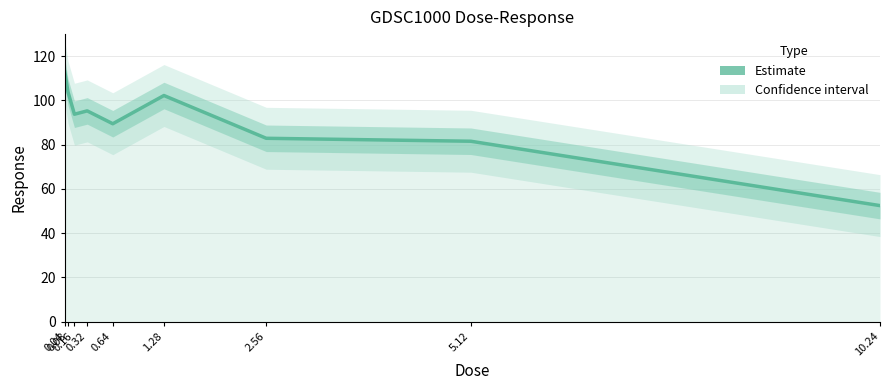

What is the difference between the maximum and minimum values?

60.4